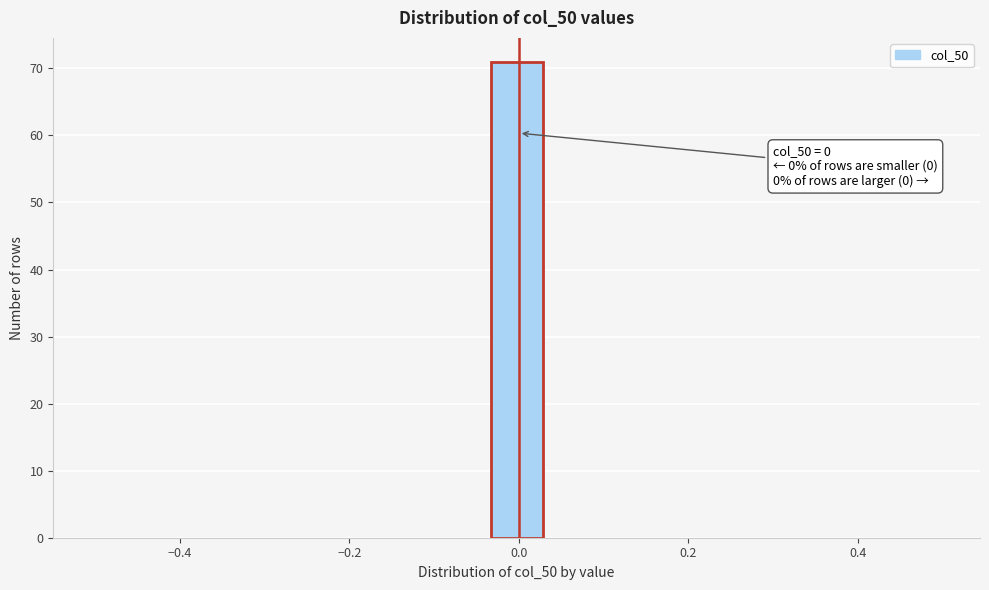

Around what value on the x-axis is the tallest bar? Give the approximate position of its centre, as read against the axis.

0.00